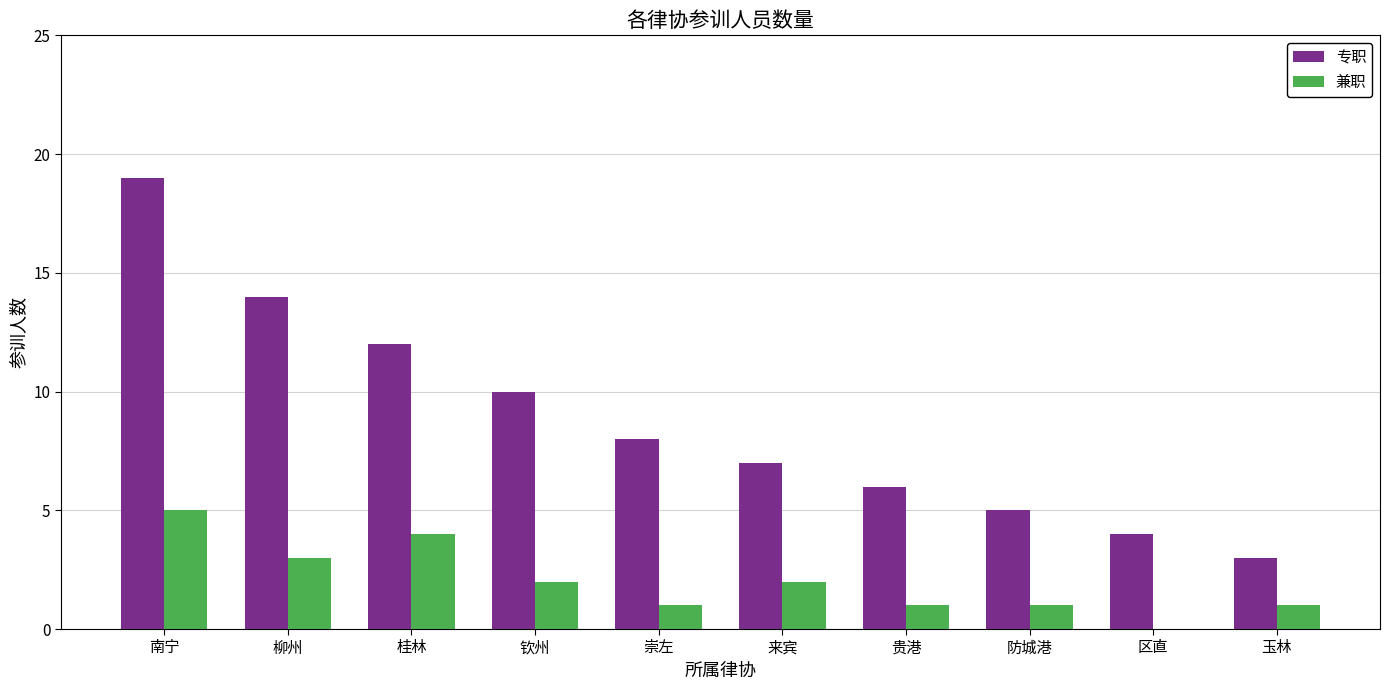

What is the average value of the 兼职 series?

2